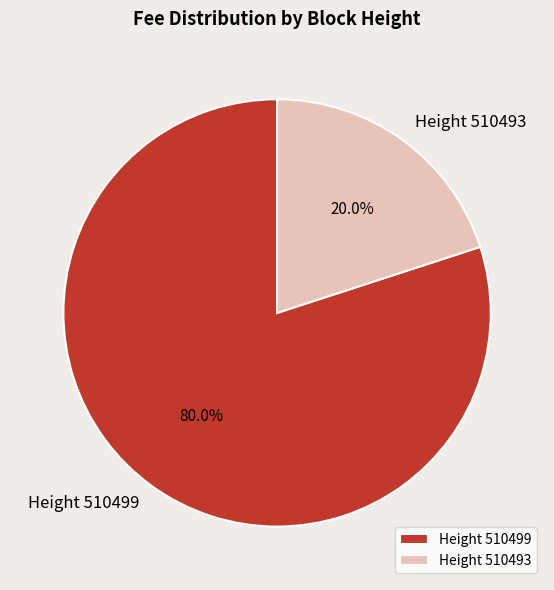

To the nearest percent, what is the average slice percentage?

50%